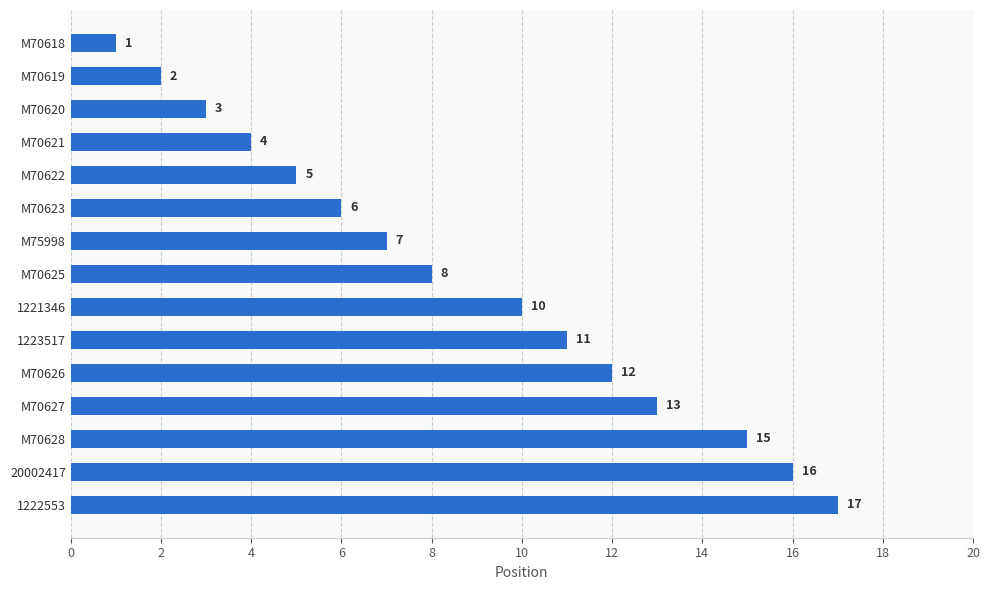

Where is the data nearest to the value 9?

M70625